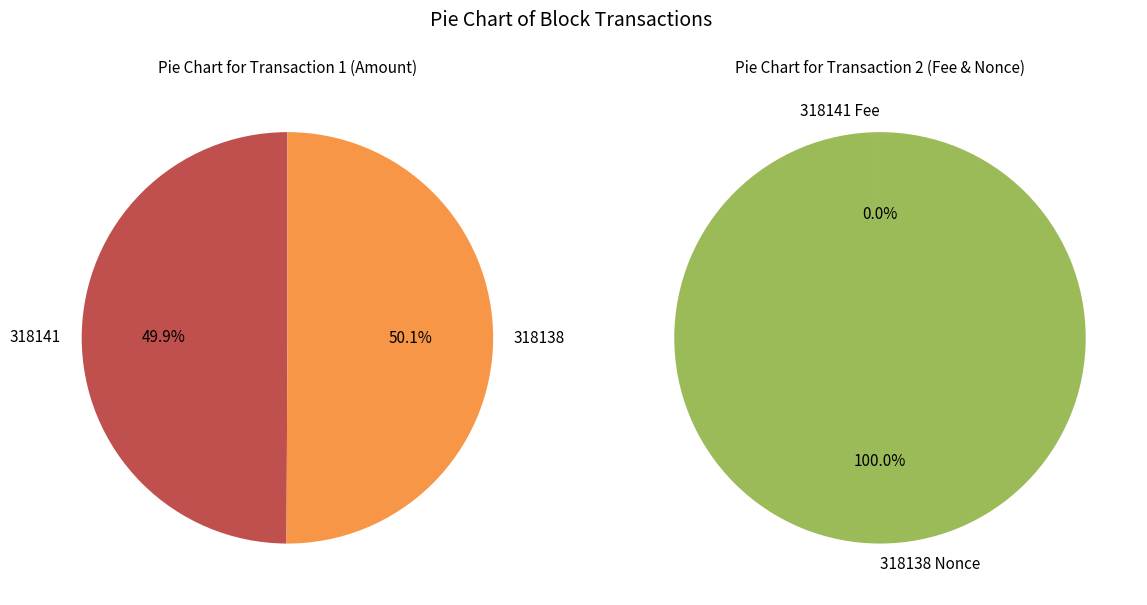

Is it true that 318141 is 42% of the pie?

False